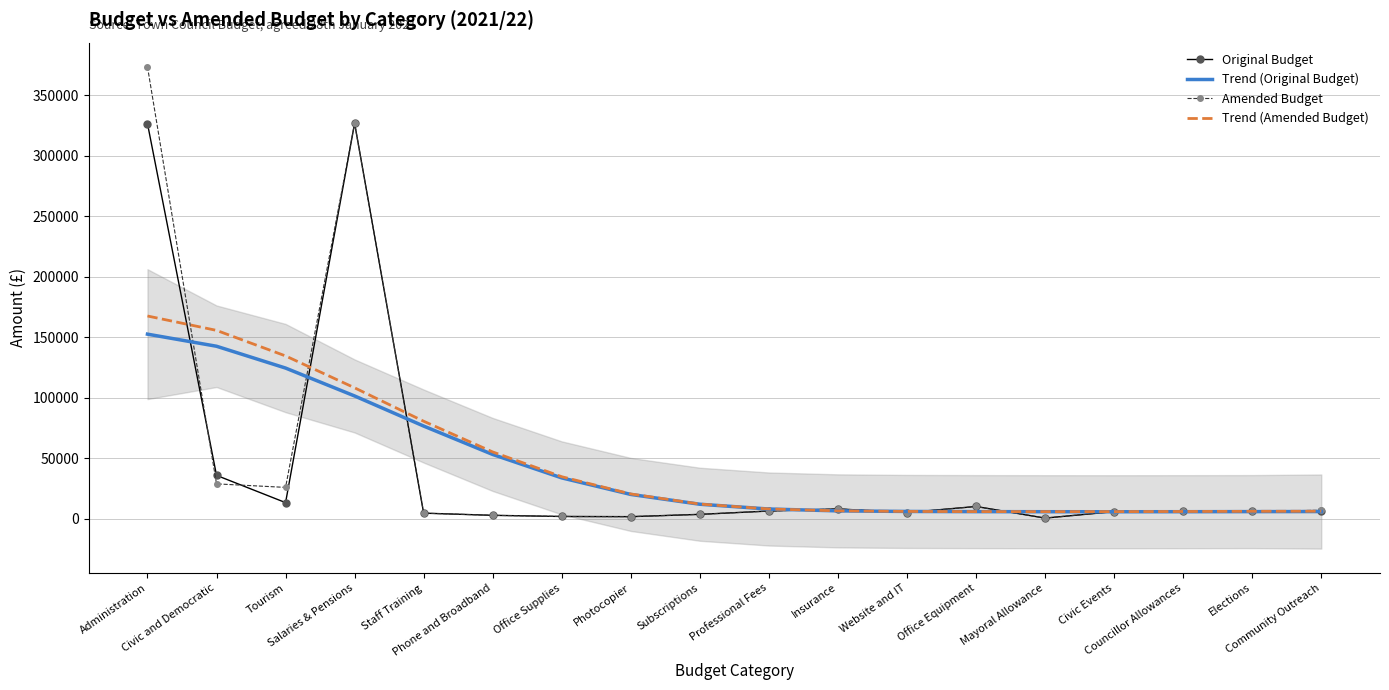

Reading left to right, extract all data points from this chart.

Original Budget: 326781.0	35750.0	13210.0	327000.0	4500.0	2700.0	1750.0	1600.0	3500.0	6250.0	8000.0	5000.0	10000.0	410.0	5750.0	6560.0	6000.0	6000.0
Trend (Original Budget): 152575.1	142566.4	124517.6	101431.4	76540.9	53033.2	33661.6	19974.6	11862.1	7916.3	6382.0	5905.0	5756.5	5683.0	5657.7	5699.0	5771.8	5826.8
Amended Budget: 373800.0	28720.0	25800.0	327000.0	4500.0	2700.0	1750.0	1600.0	3500.0	6250.0	8000.0	5000.0	10000.0	410.0	5750.0	6560.0	6000.0	6900.0
Trend (Amended Budget): 167591.5	155686.7	134551.9	108170.9	80532.3	55125.7	34634.8	20376.3	12008.9	7964.5	6398.5	5918.6	5784.6	5742.4	5767.5	5873.2	6008.7	6103.0